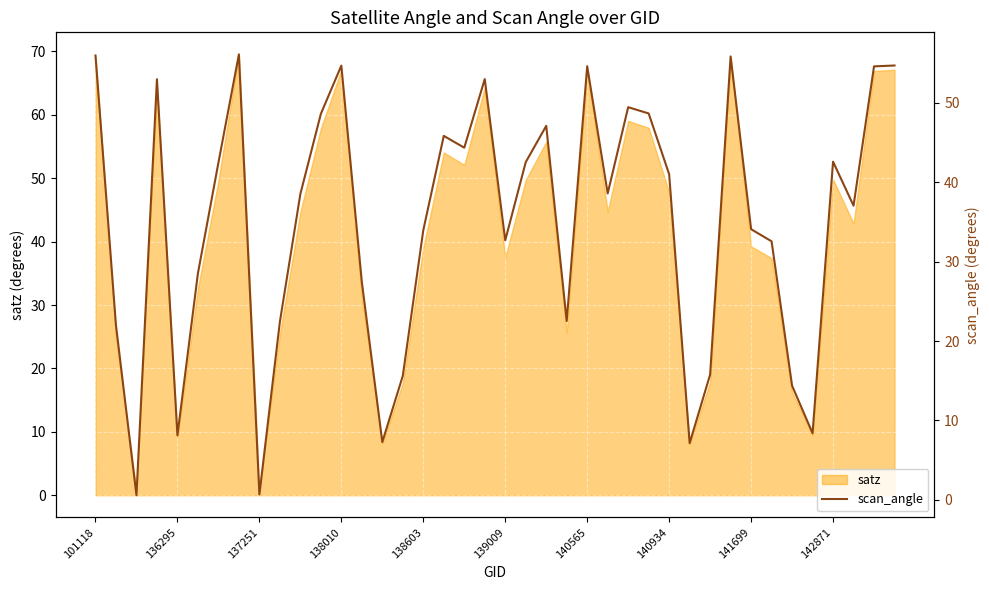

Does the chart display data point markers on the line(s)?

No